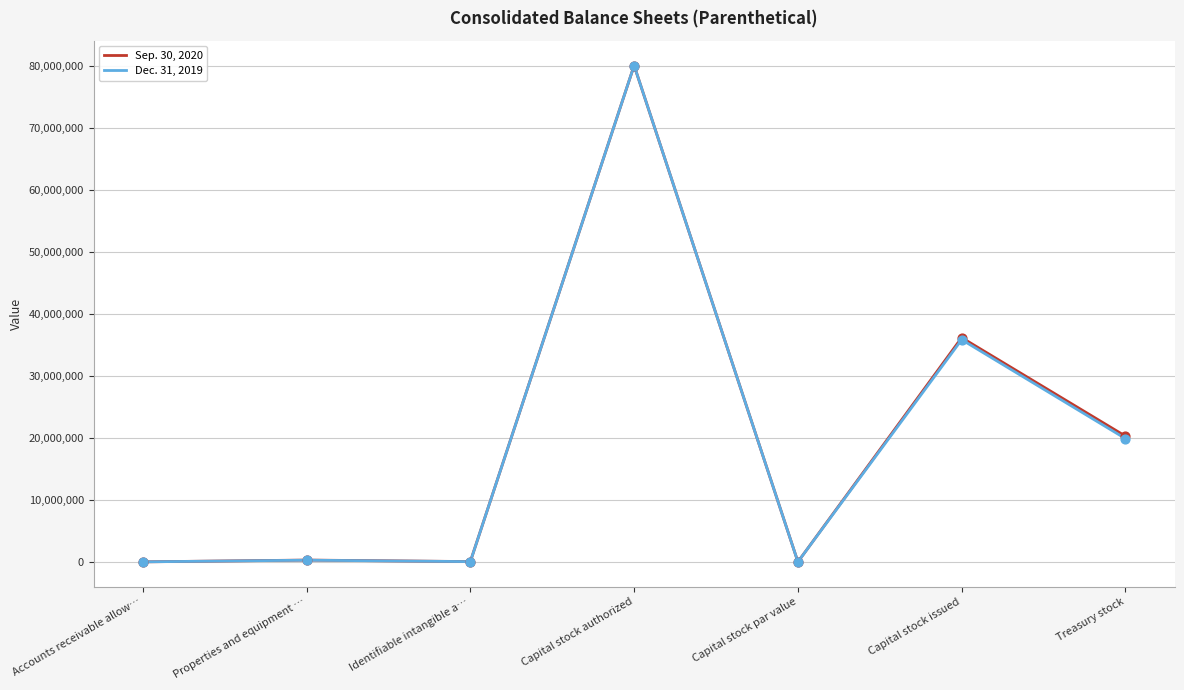

Is the value of Dec. 31, 2019 at Identifiable intangible a… greater than the value of Sep. 30, 2020 at Capital stock issued?

No